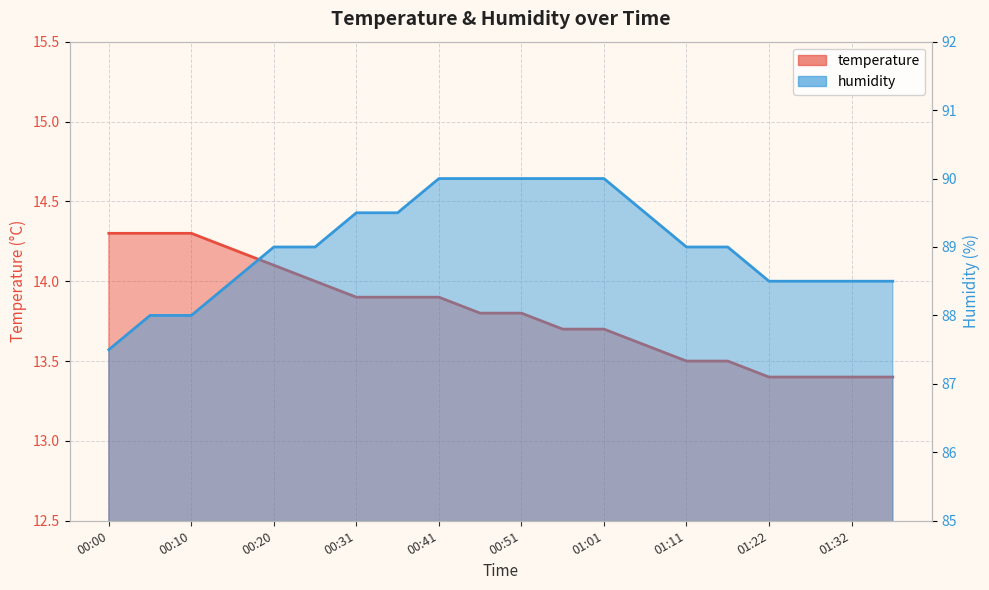

Reading left to right, list all the values displayed in this chart.

temperature: 14.3	14.3	14.3	14.2	14.1	14.0	13.9	13.9	13.9	13.8	13.8	13.7	13.7	13.6	13.5	13.5	13.4	13.4	13.4	13.4
humidity: 87.5	88.0	88.0	88.5	89.0	89.0	89.5	89.5	90.0	90.0	90.0	90.0	90.0	89.5	89.0	89.0	88.5	88.5	88.5	88.5